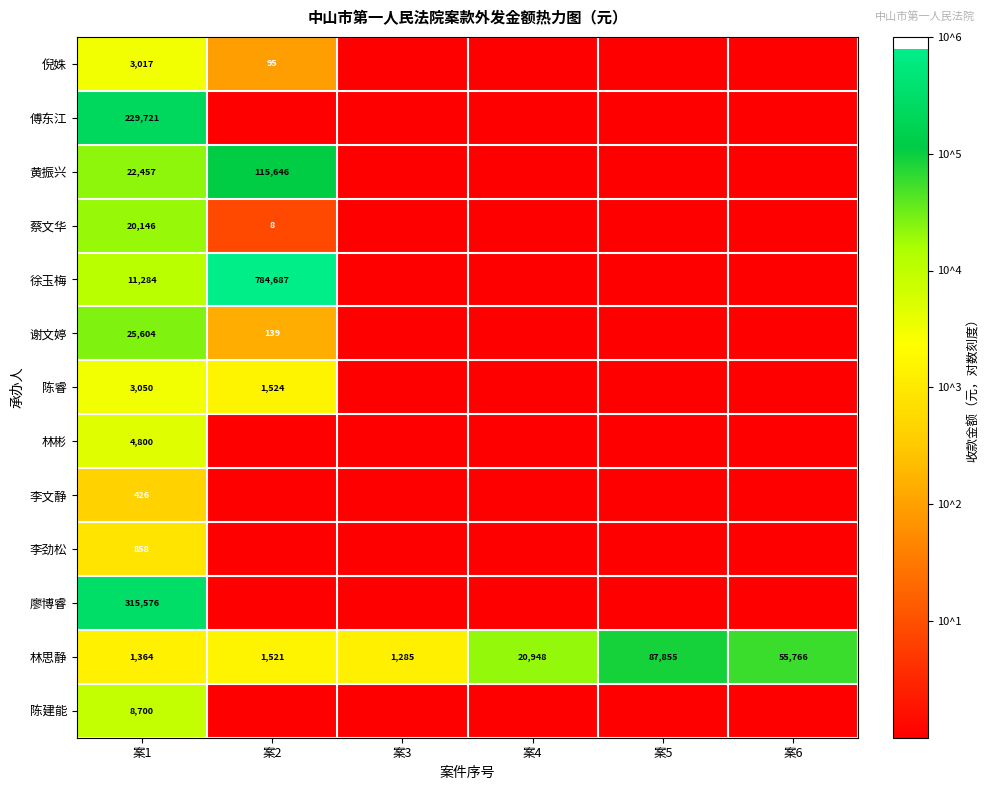

True or false: 蔡文华 has a value of 5 at 案2.

False